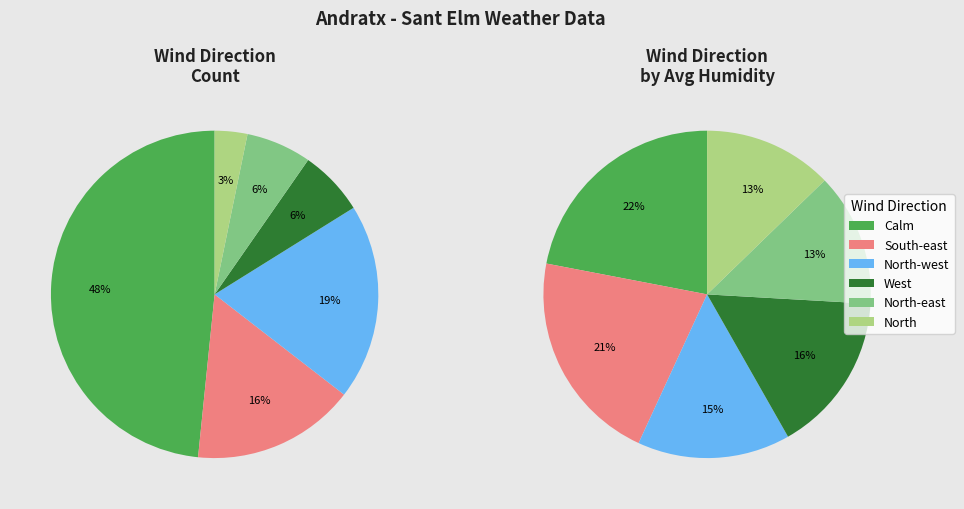

How many slices are in this pie chart?

6